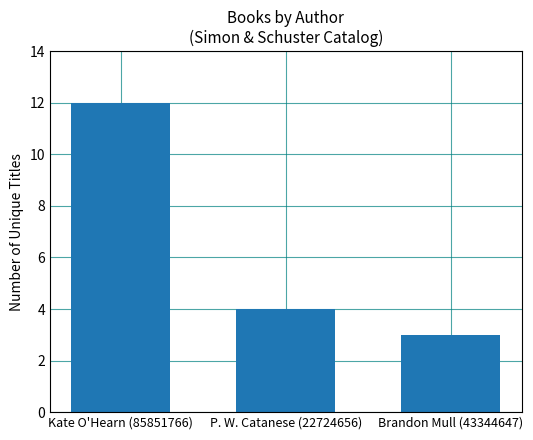

What value does the data have at Brandon Mull (43344647)?

3